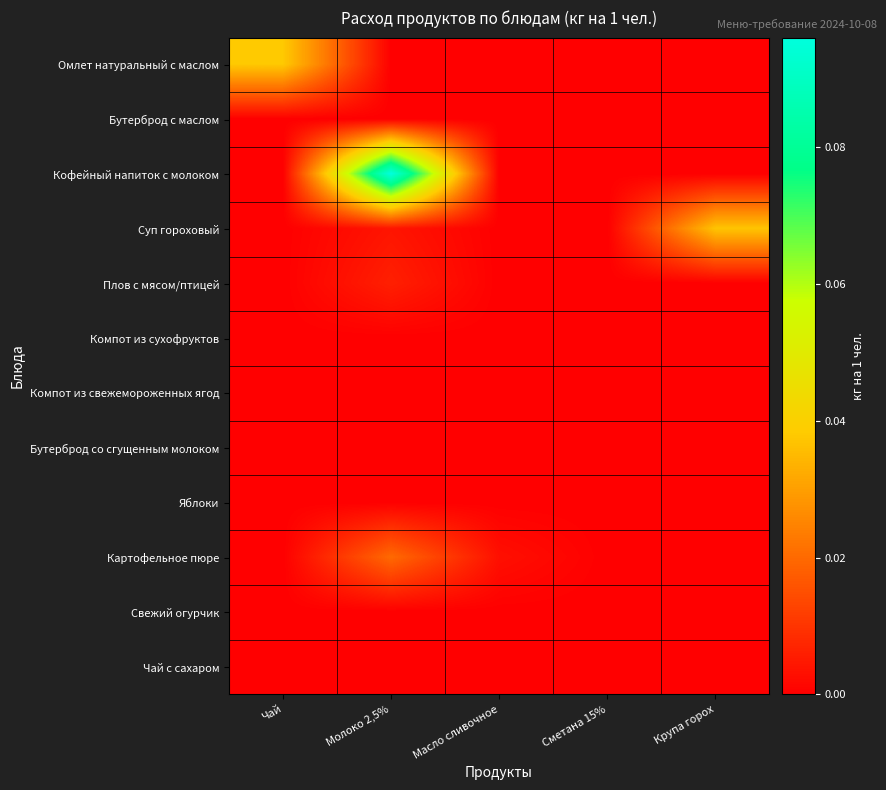

Reading left to right, transcribe all the data shown in this chart.

Омлет натуральный с маслом: Чай=0.0	Молоко 2,5%=0.0	Масло сливочное=0.0	Сметана 15%=0.0	Крупа горох=0.0
Бутерброд с маслом: Чай=0.0	Молоко 2,5%=0.0	Масло сливочное=0.0	Сметана 15%=0.0	Крупа горох=0.0
Кофейный напиток с молоком: Чай=0.0	Молоко 2,5%=0.1	Масло сливочное=0.0	Сметана 15%=0.0	Крупа горох=0.0
Суп гороховый: Чай=0.0	Молоко 2,5%=0.0	Масло сливочное=0.0	Сметана 15%=0.0	Крупа горох=0.0
Плов с мясом/птицей: Чай=0.0	Молоко 2,5%=0.0	Масло сливочное=0.0	Сметана 15%=0.0	Крупа горох=0.0
Компот из сухофруктов: Чай=0.0	Молоко 2,5%=0.0	Масло сливочное=0.0	Сметана 15%=0.0	Крупа горох=0.0
Компот из свежемороженных ягод: Чай=0.0	Молоко 2,5%=0.0	Масло сливочное=0.0	Сметана 15%=0.0	Крупа горох=0.0
Бутерброд со сгущенным молоком: Чай=0.0	Молоко 2,5%=0.0	Масло сливочное=0.0	Сметана 15%=0.0	Крупа горох=0.0
Яблоки: Чай=0.0	Молоко 2,5%=0.0	Масло сливочное=0.0	Сметана 15%=0.0	Крупа горох=0.0
Картофельное пюре: Чай=0.0	Молоко 2,5%=0.0	Масло сливочное=0.0	Сметана 15%=0.0	Крупа горох=0.0
Свежий огурчик: Чай=0.0	Молоко 2,5%=0.0	Масло сливочное=0.0	Сметана 15%=0.0	Крупа горох=0.0
Чай с сахаром: Чай=0.0	Молоко 2,5%=0.0	Масло сливочное=0.0	Сметана 15%=0.0	Крупа горох=0.0